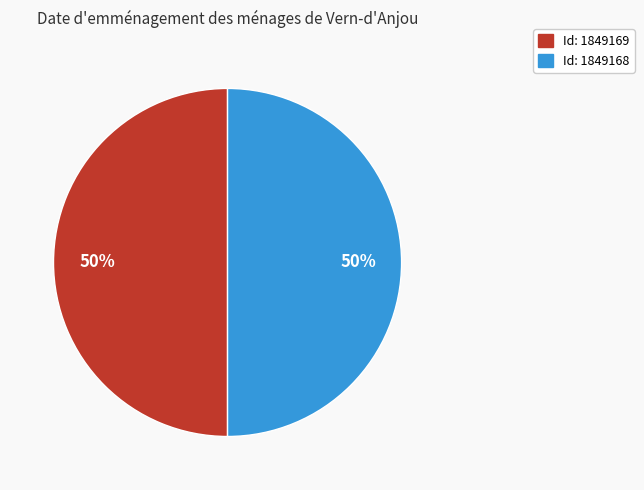

To the nearest percent, what is the average slice percentage?

50%